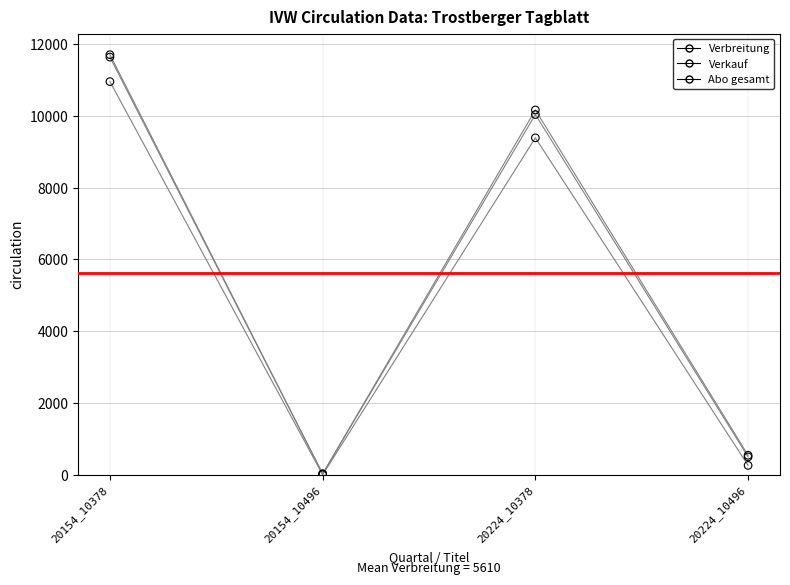

Across all series, what Y value is closest to 5853?

9386